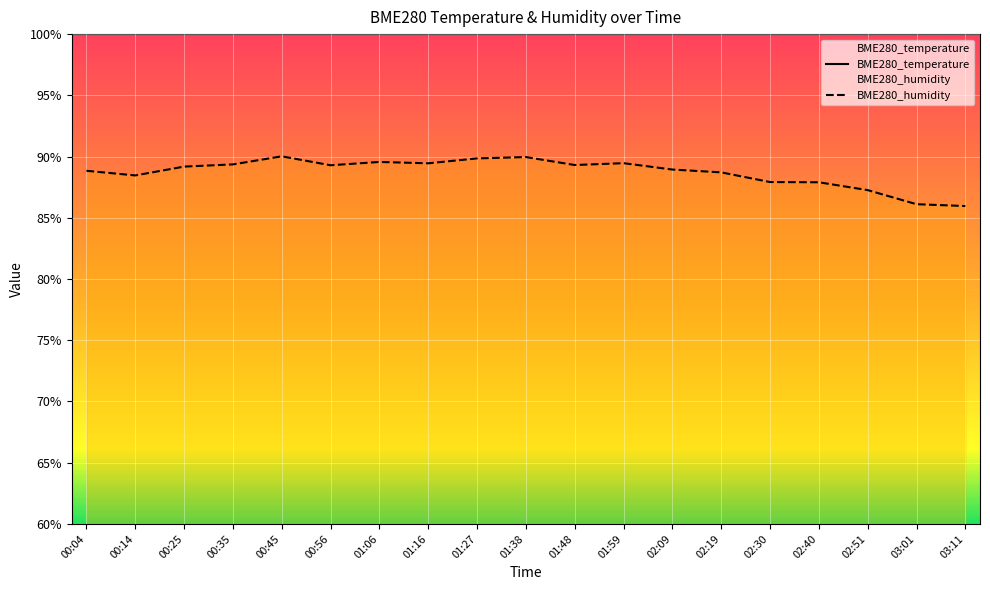

True or false: BME280_temperature and BME280_humidity intersect in this chart.

False